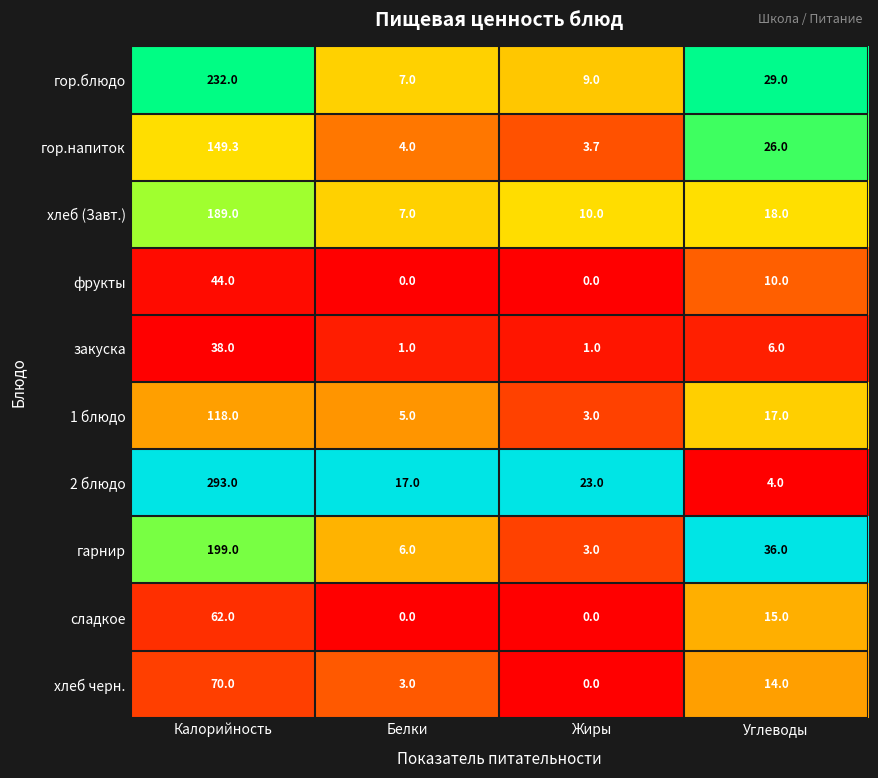

Is it true that сладкое equals 0.0 at Жиры?

True